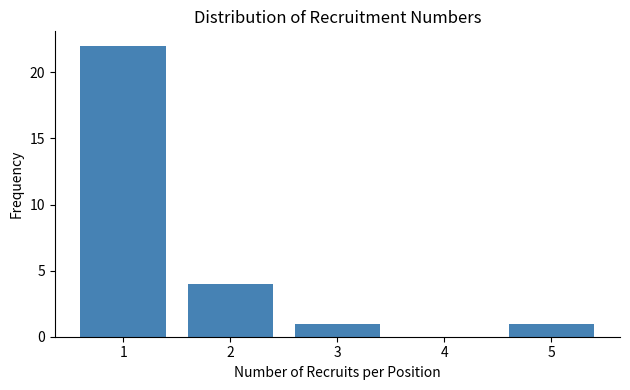

Reading right to left, transcribe all the data shown in this chart.

5=1	4=0	3=1	2=4	1=22